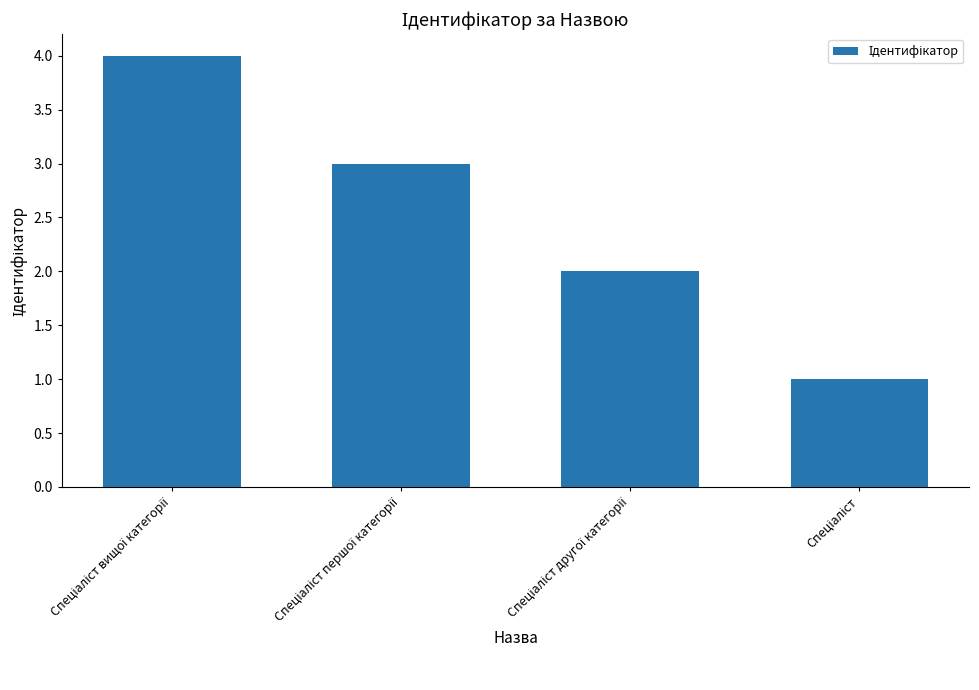

Count the number of data series in this chart.

1